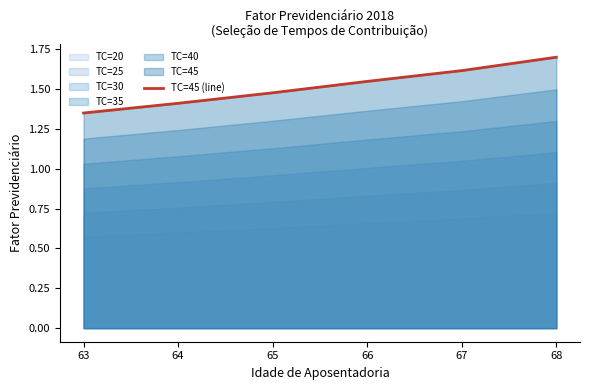

What is the sum of the values at 64 and 63?

2.8